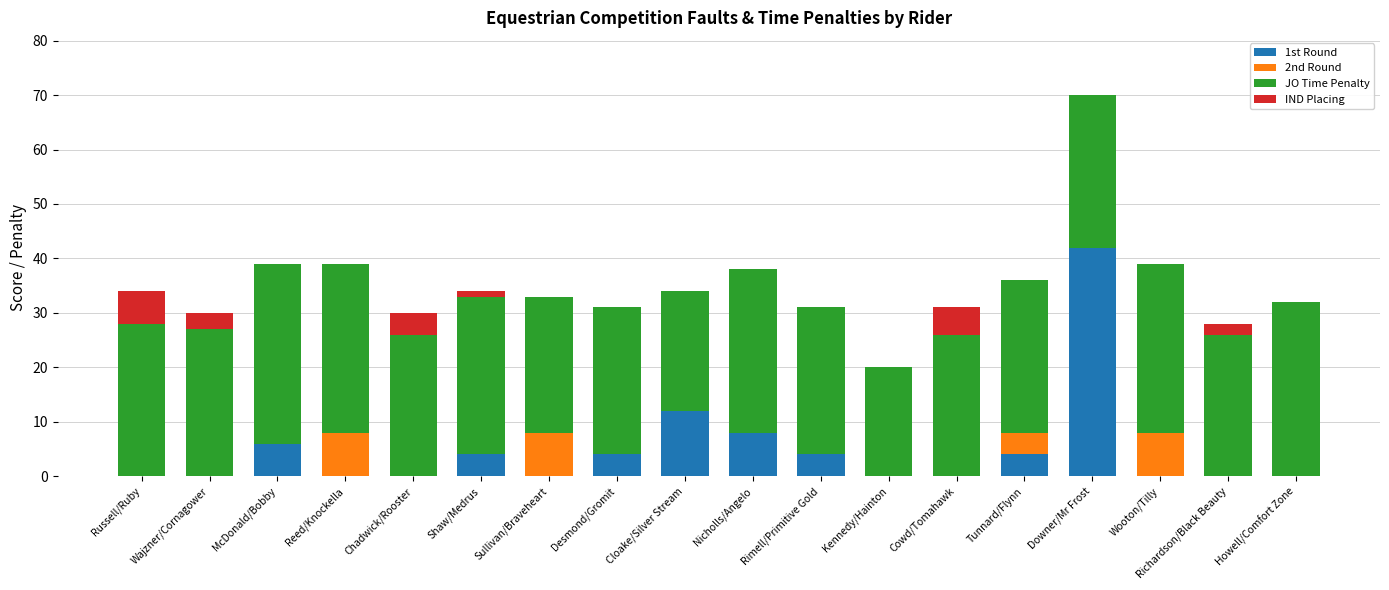

What is the total value across all series at Reed/Knockella?

39